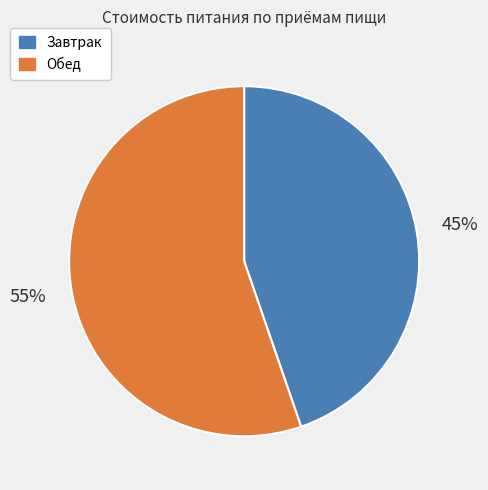

Which category accounts for the majority?

Обед